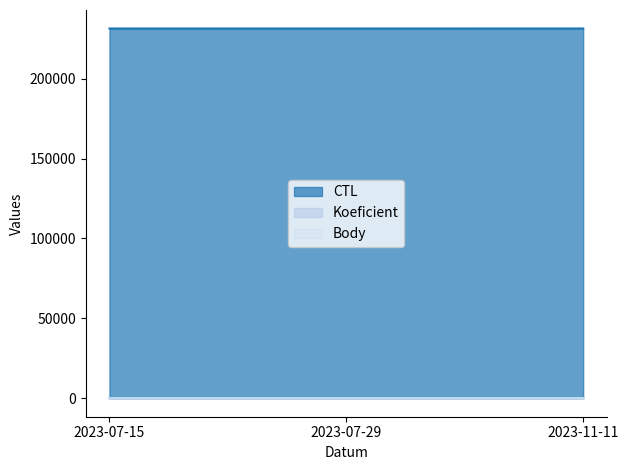

What are all the series names shown in the legend?

CTL, Koeficient, Body